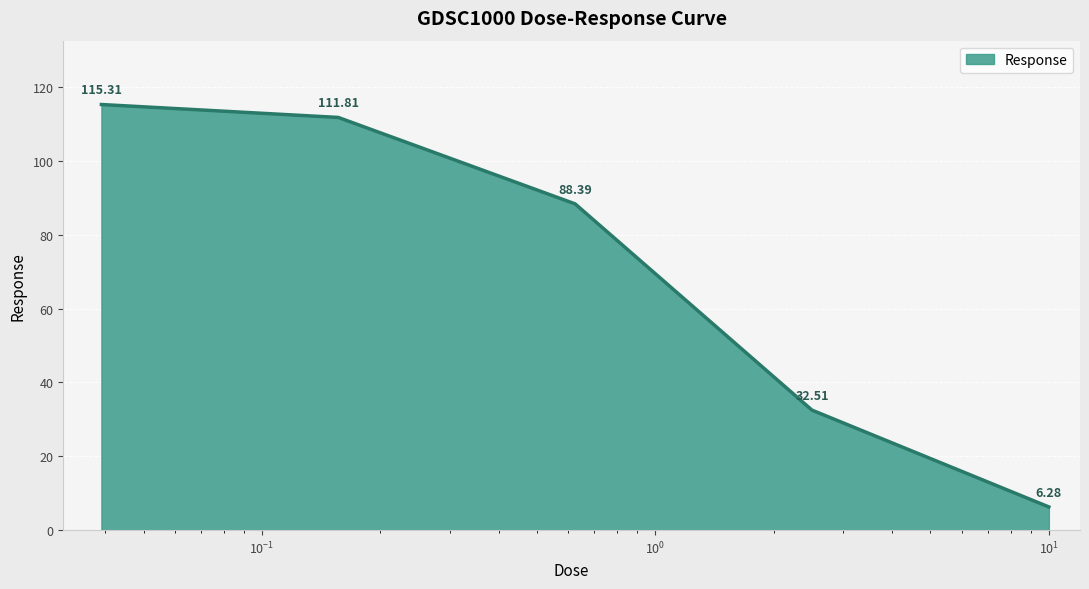

True or false: there are more than 0 points higher than both neighbors.

False